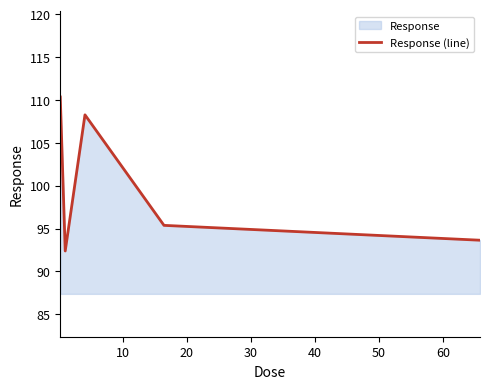

How many lines are shown in the chart?

1